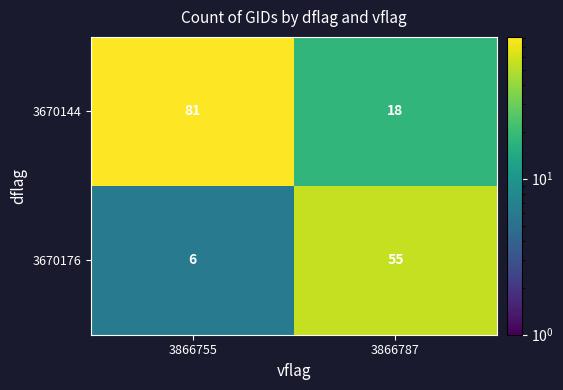

What is the spread (max minus min) of values at 3866787?

37